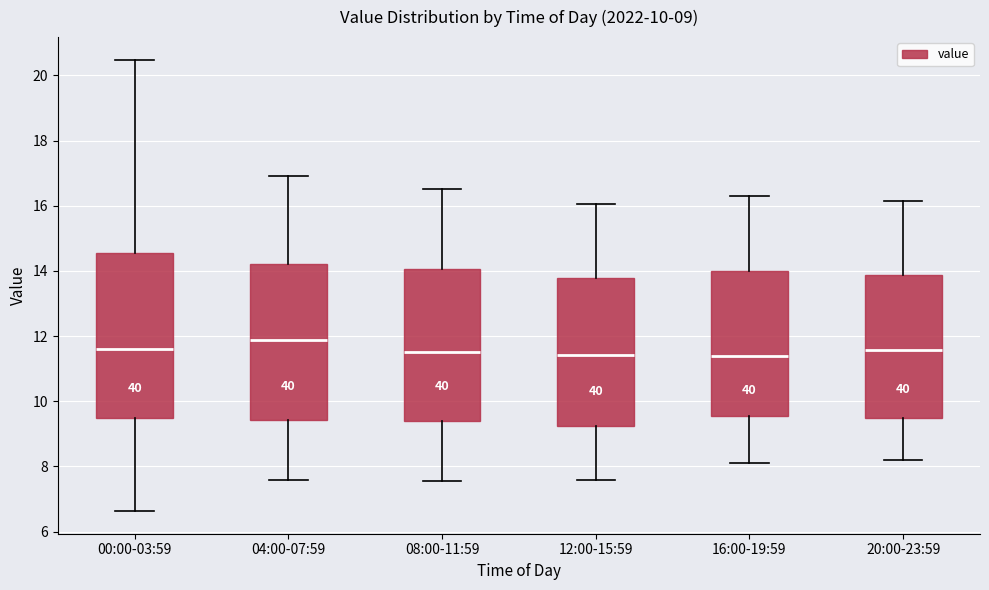

Which box is the tallest, from its lower edge to its upper edge?

00:00-03:59